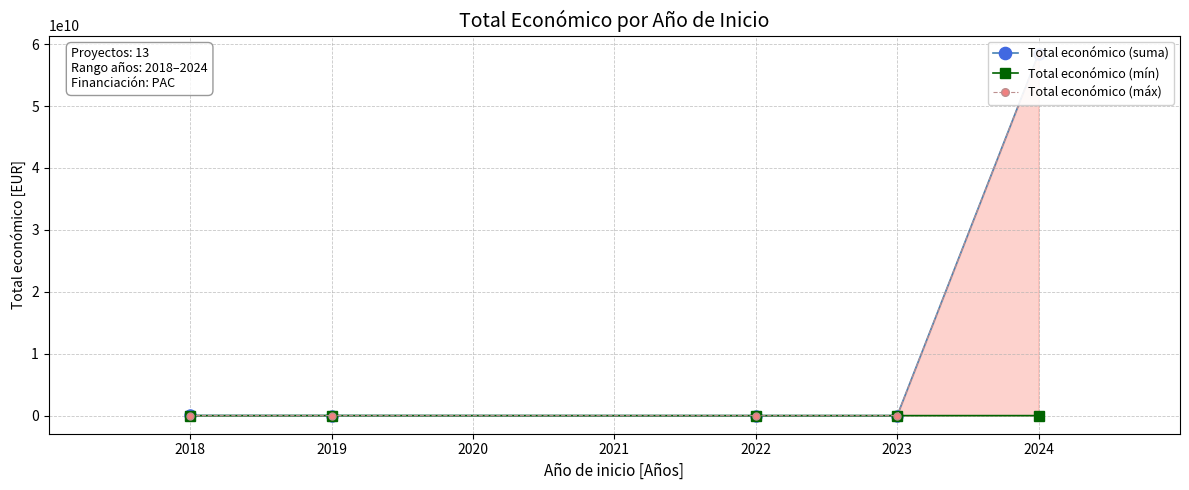

True or false: Total económico (mín) has more than 0 interior local peaks.

True